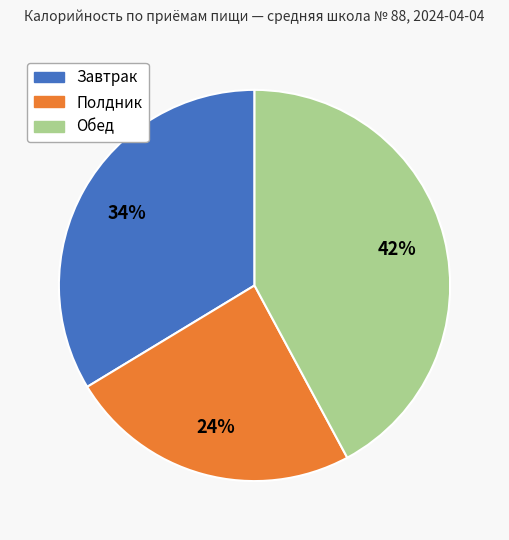

To the nearest percent, what is the average slice percentage?

33%